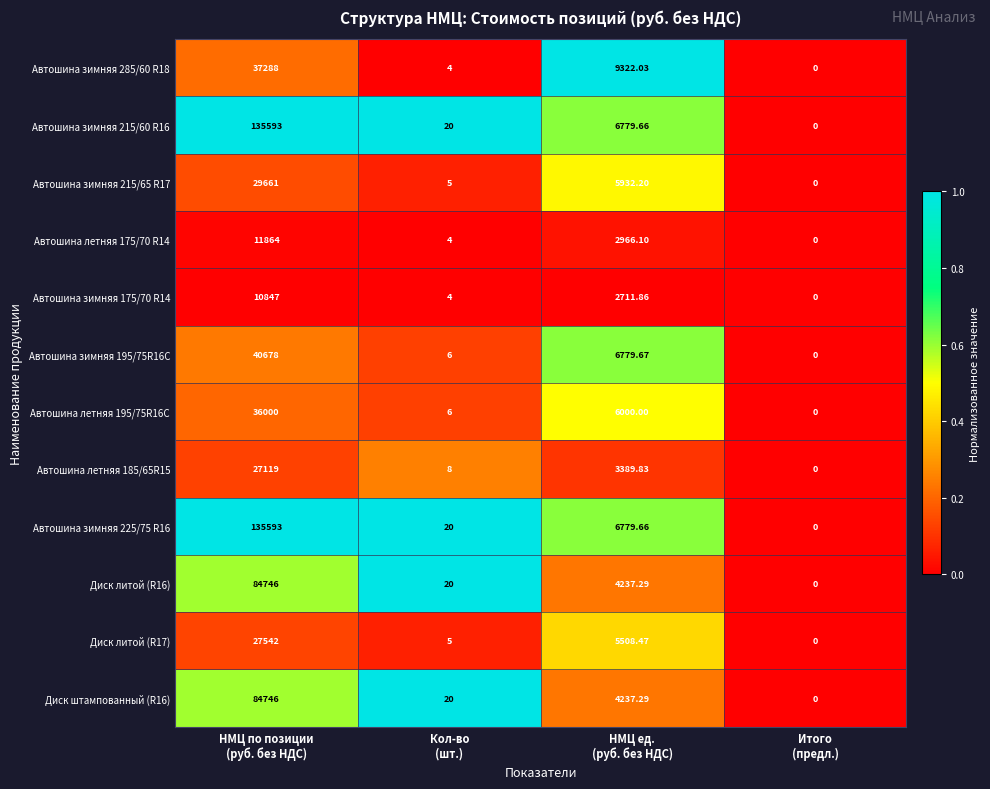

How many series are shown in this chart?

12